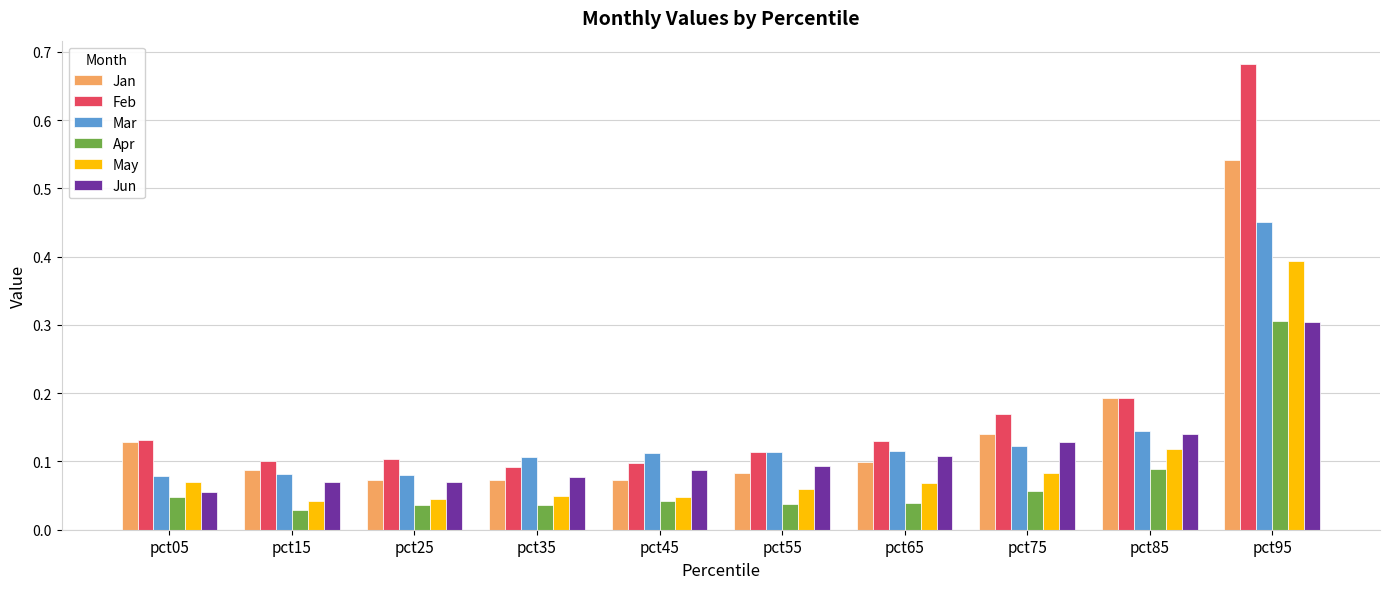

At which label is Jun closest to 0?

pct05